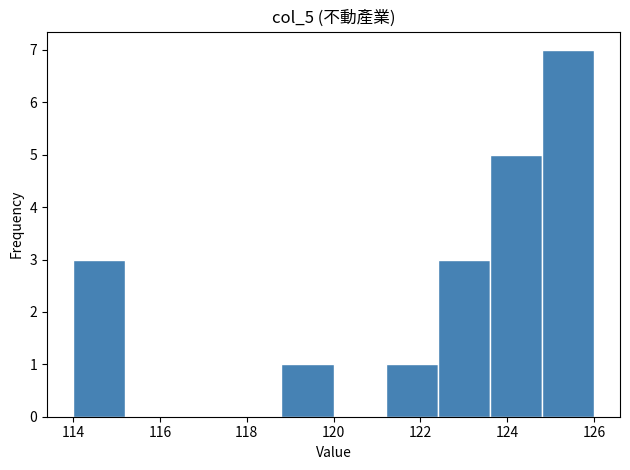

What is the height of the bar covering 124.8 to 126.0 on the x-axis? The values are not printed on the chart, so give them approximately, as read against the axis.

7